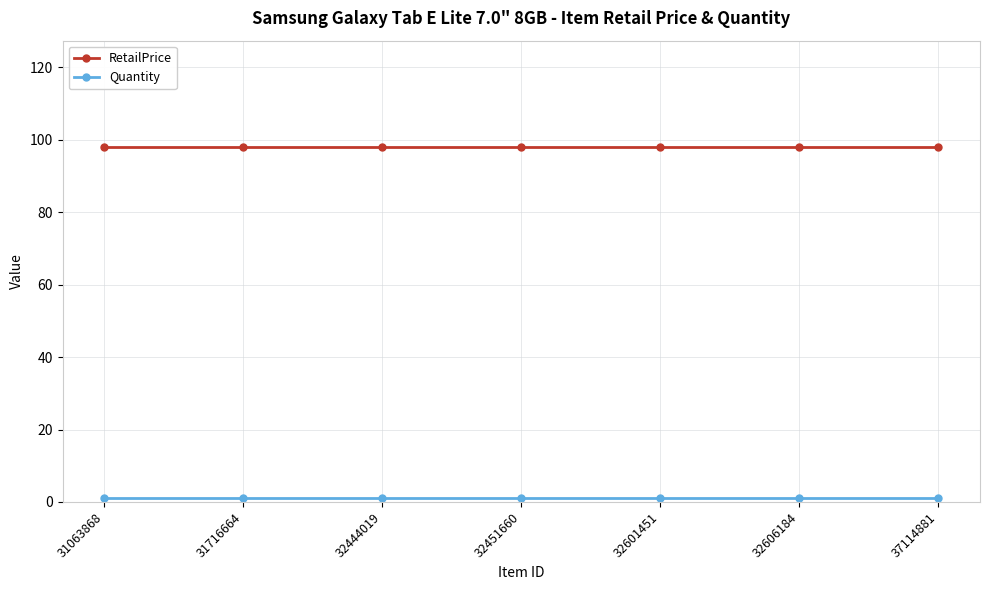

Count the number of categories in the chart.

7